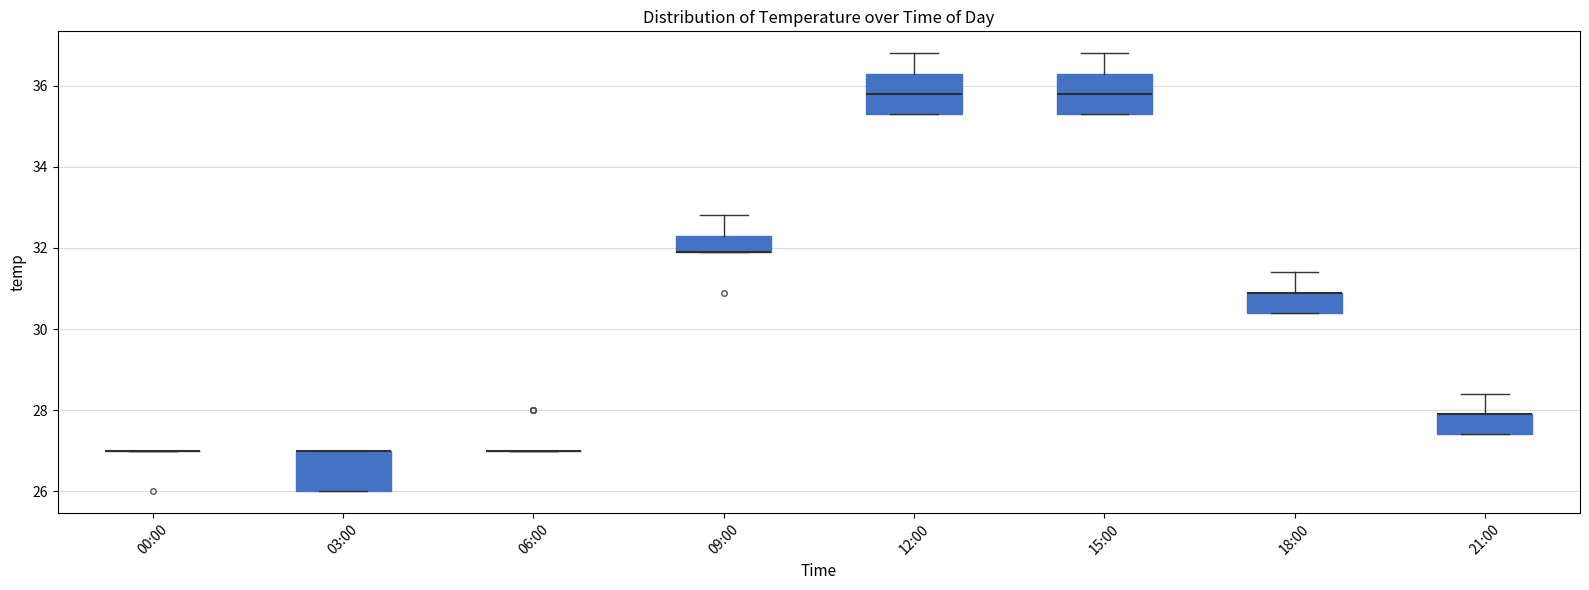

Reading left to right, read every box against the y-axis: the position of its median line, the range the box covers, and the ends of its whiskers. The values are not printed on the chart, so give them approximately, as read against the axis.

00:00: box collapsed to a line at 27.0, whiskers 27.0 to 27.0
03:00: median 27.0 (drawn on the box's upper edge), box 26.0 to 27.0, whiskers 26.0 to 27.0
06:00: box collapsed to a line at 27.0, whiskers 27.0 to 27.0
09:00: median 32.0 (drawn on the box's lower edge), box 32.0 to 32.4, whiskers 32.0 to 32.8
12:00: median 35.8, box 35.4 to 36.4, whiskers 35.4 to 36.8
15:00: median 35.8, box 35.4 to 36.4, whiskers 35.4 to 36.8
18:00: median 31.0 (drawn on the box's upper edge), box 30.4 to 31.0, whiskers 30.4 to 31.4
21:00: median 28.0 (drawn on the box's upper edge), box 27.4 to 28.0, whiskers 27.4 to 28.4